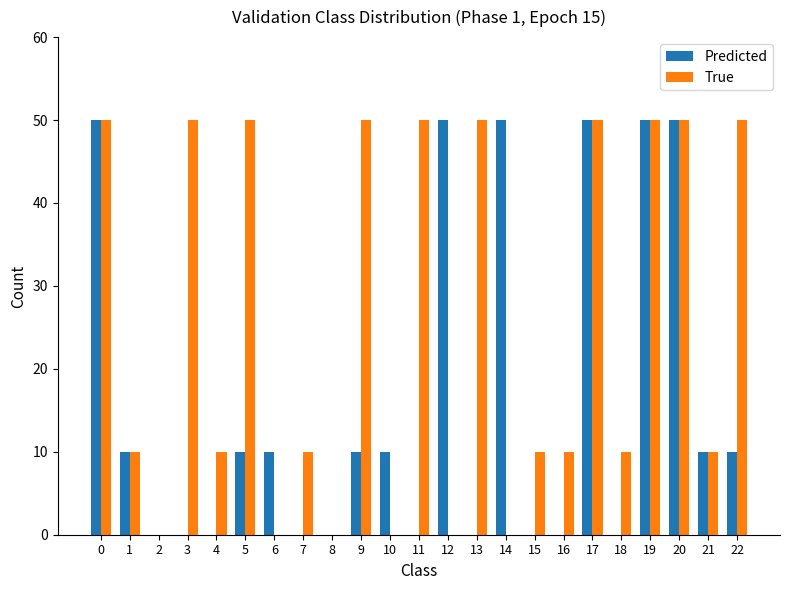

The Predicted series shows 0 at 2. True or false?

True